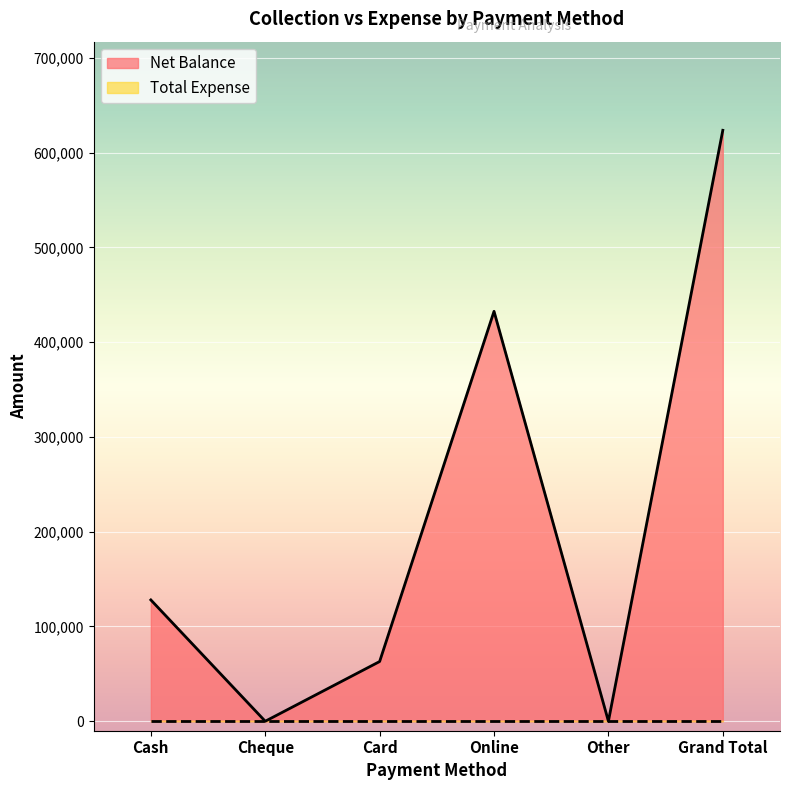

Is it true that the value at Cash is 128001?

True